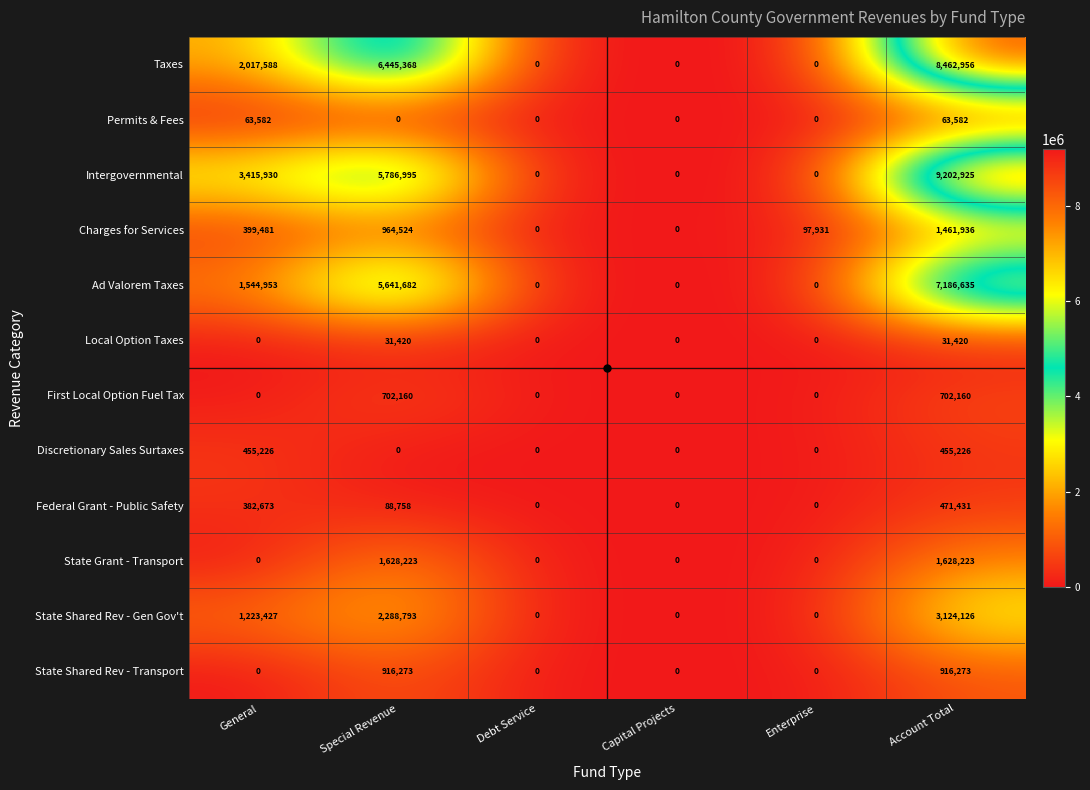

Is it true that Federal Grant - Public Safety equals -220791 at Debt Service?

False